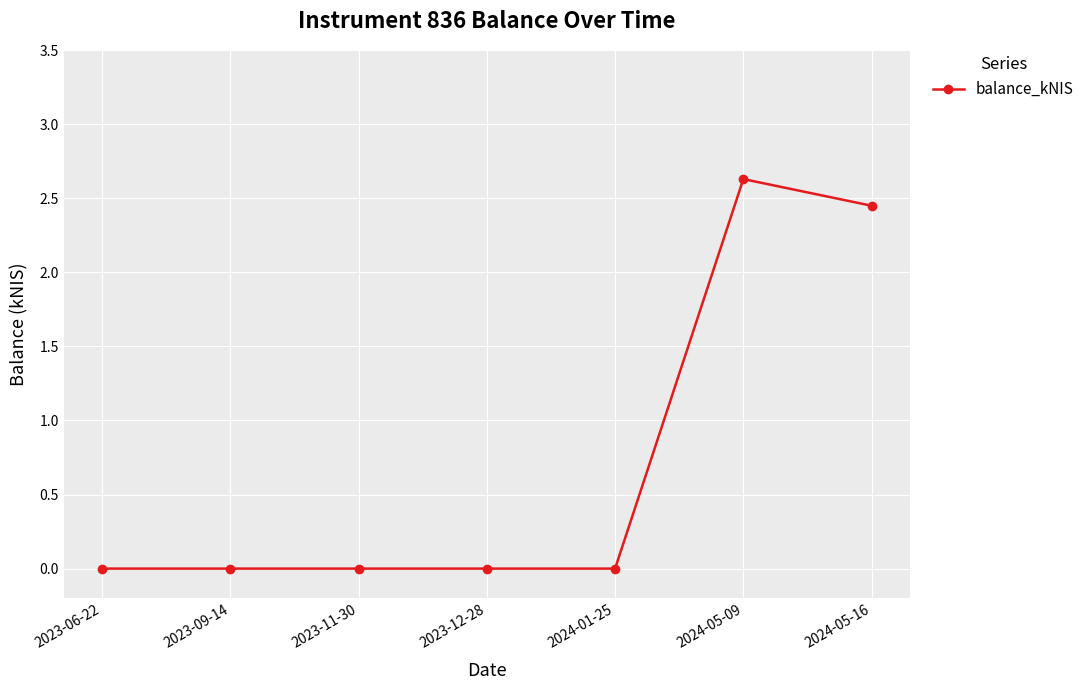

What is the difference between the maximum and minimum values?

2.6